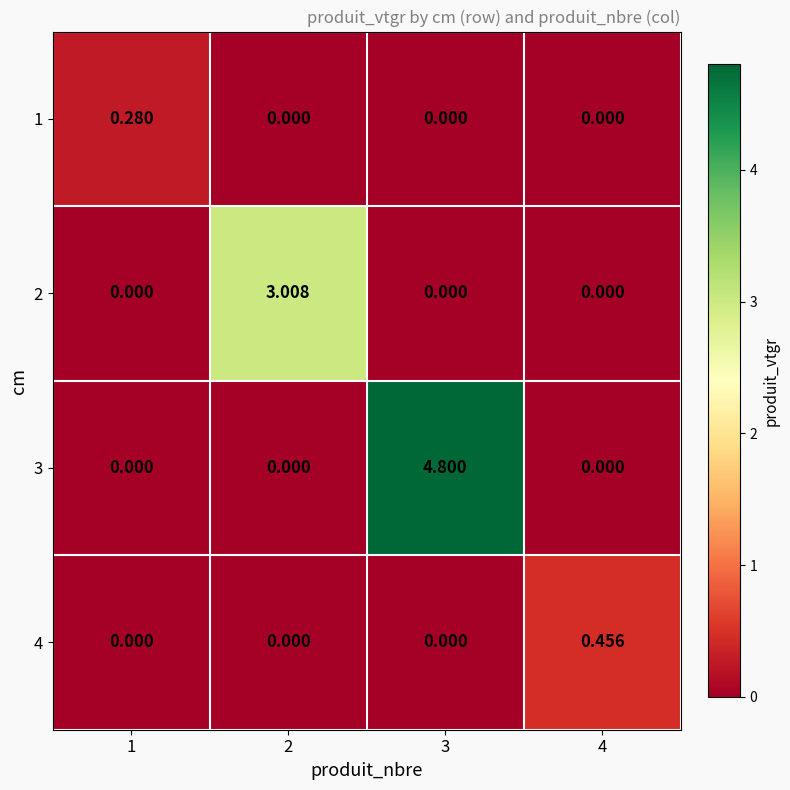

How many series are shown in this chart?

4